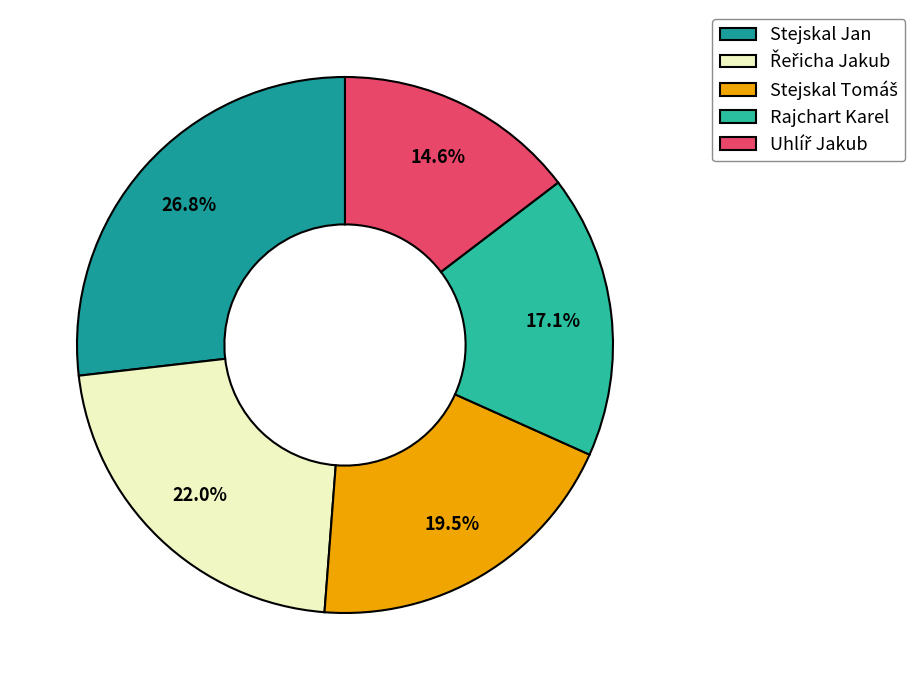

Count the number of slices in the pie.

5